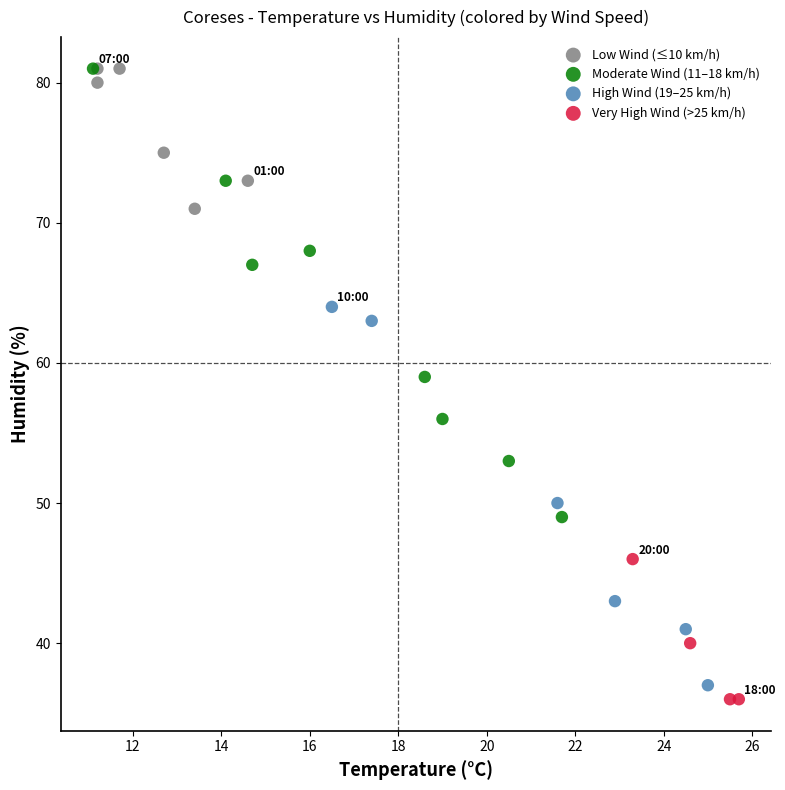

Which series contains the lowest Y value?

Very High Wind (>25 km/h)